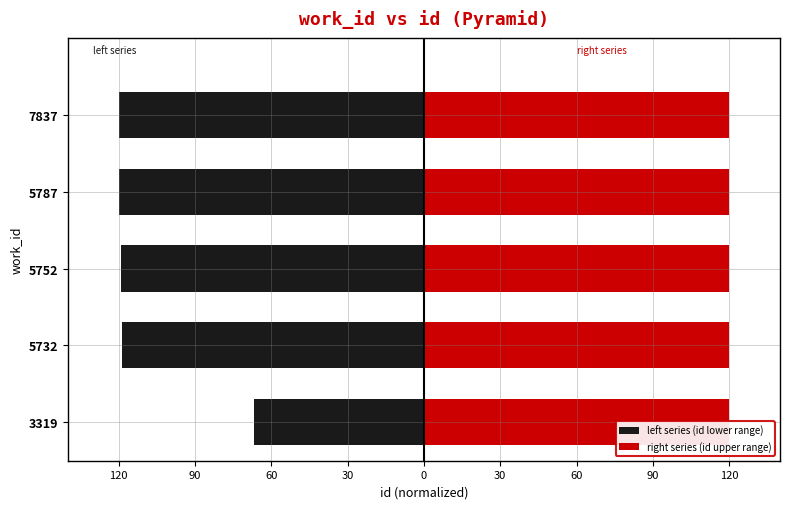

What is the value of the left series (id lower range) bar at the 4th from the left?

-120.0